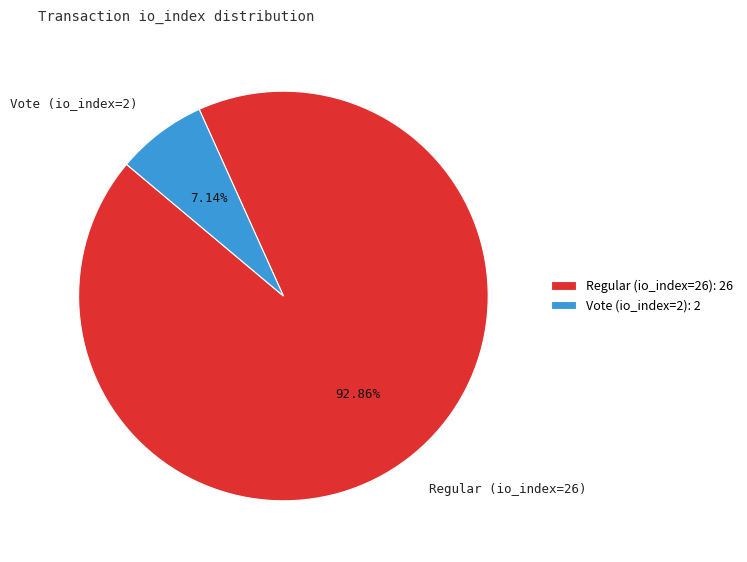

Rank the categories by value from highest to lowest.

Regular (io_index=26), Vote (io_index=2)